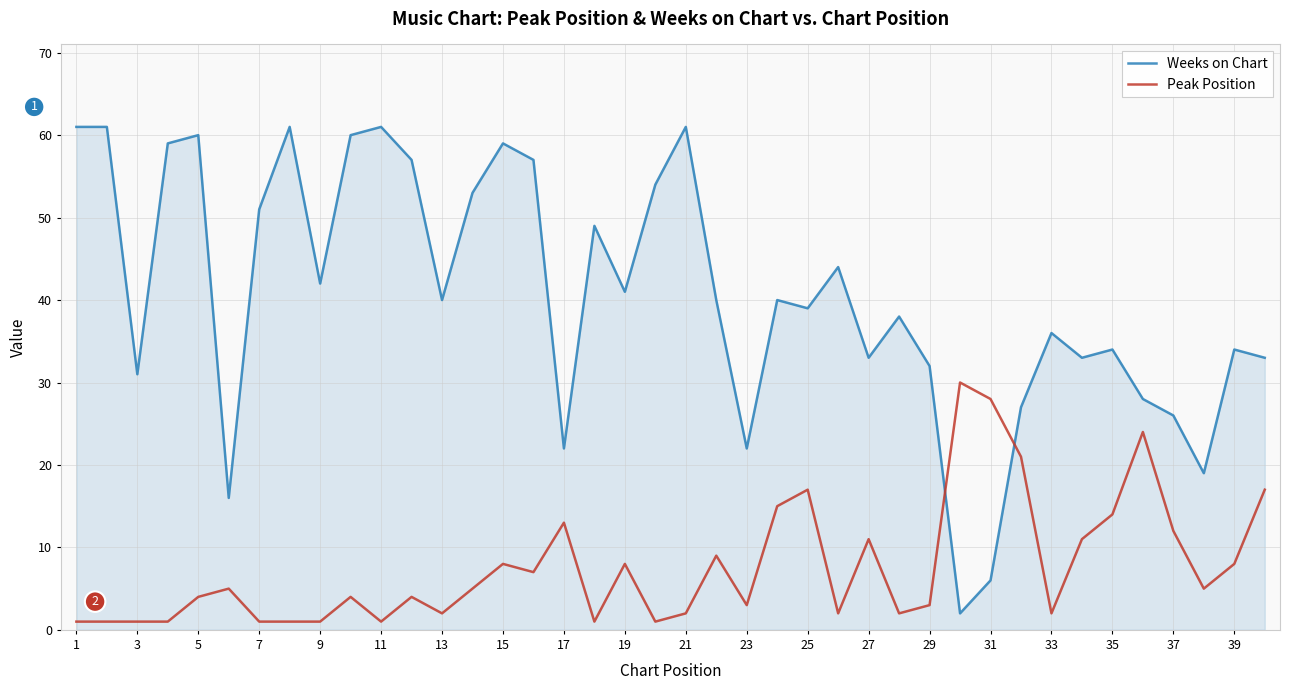

What is the maximum value shown in the chart?

61